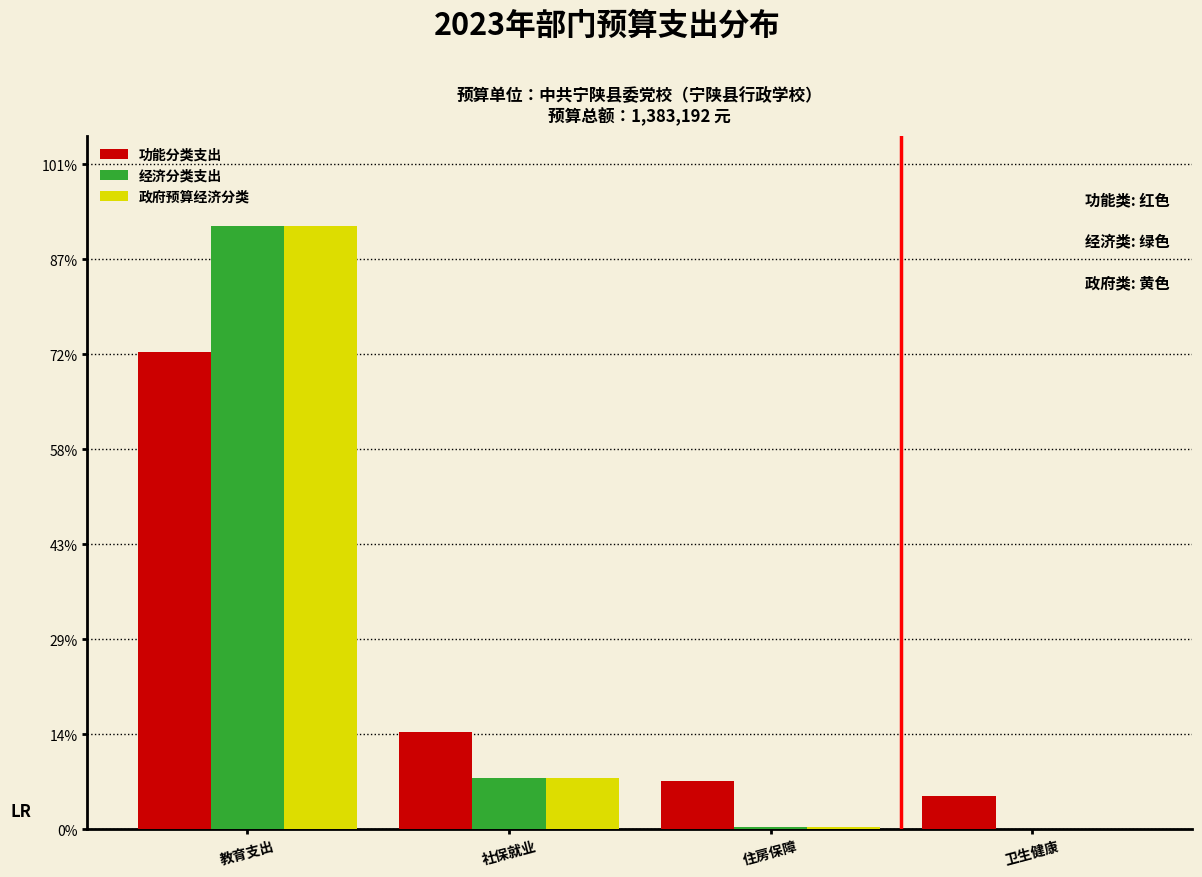

Does the chart contain stacked bars?

No